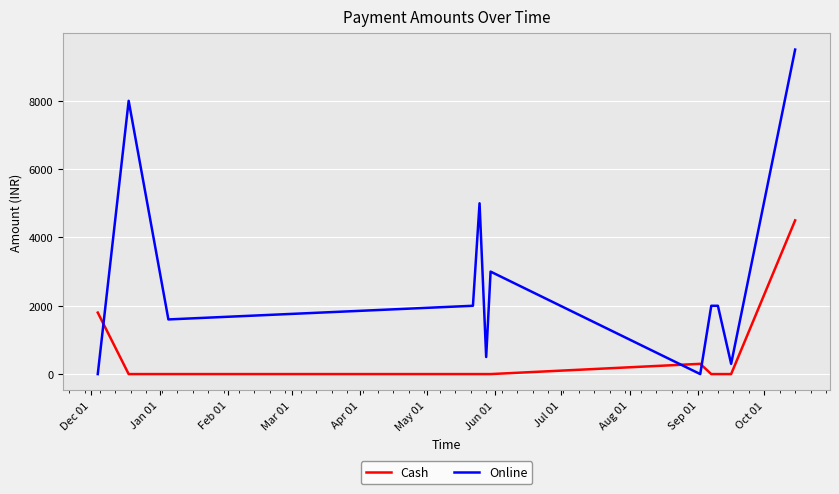

List the series in order of their peak value, lowest first.

Cash, Online